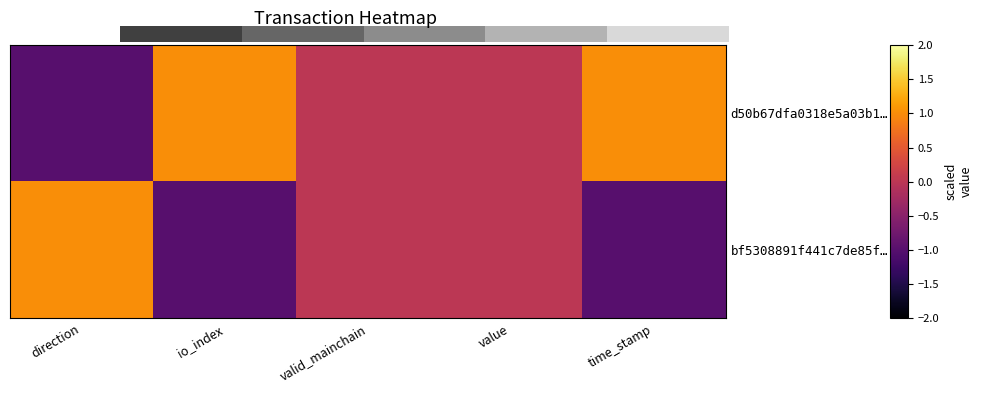

At how many categories does at least one series exceed 0?

5